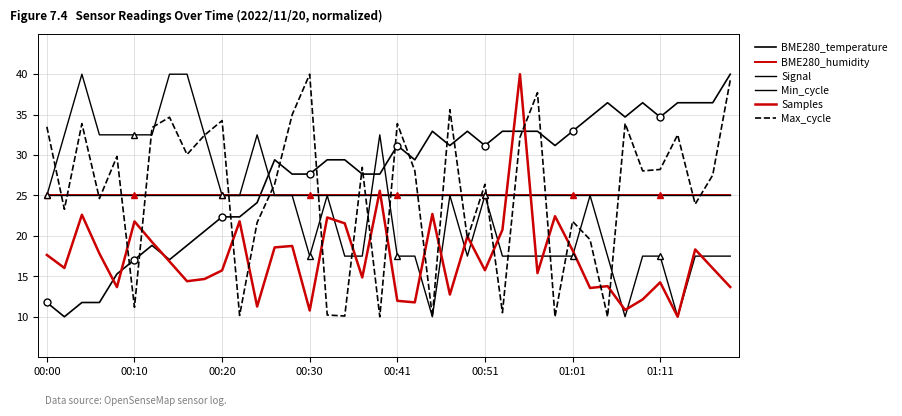

What is the label of the 3rd point from the left?

00:20